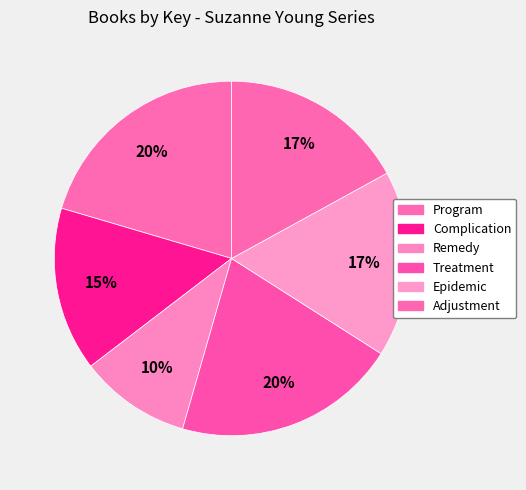

How many segments does this pie chart have?

6